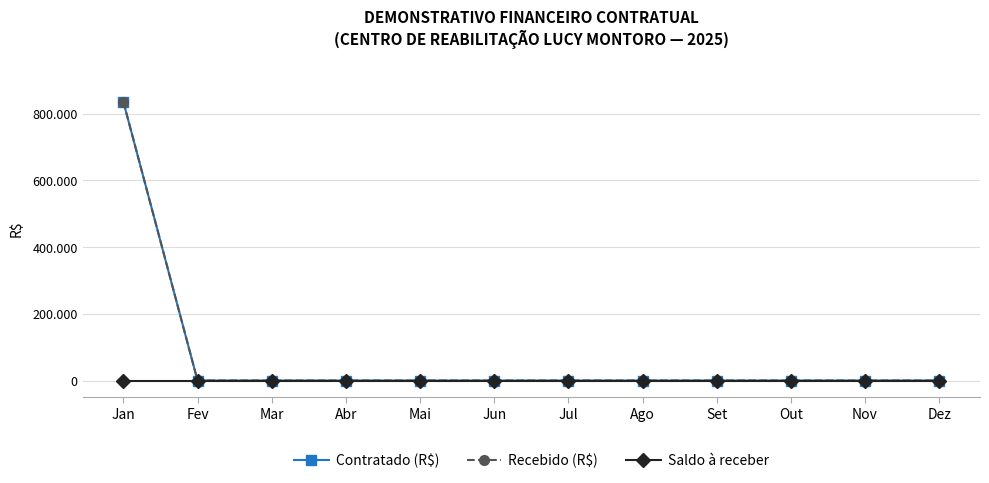

The Recebido (R$) series shows 0 at Abr. True or false?

True